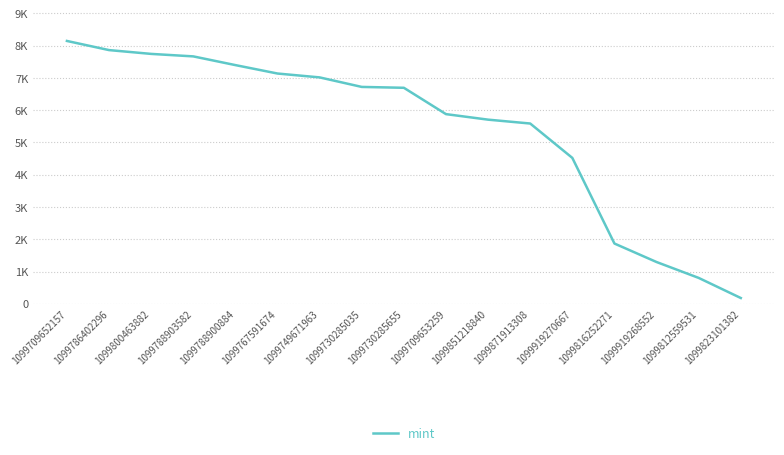

Is this an area chart (filled region under the line)?

No